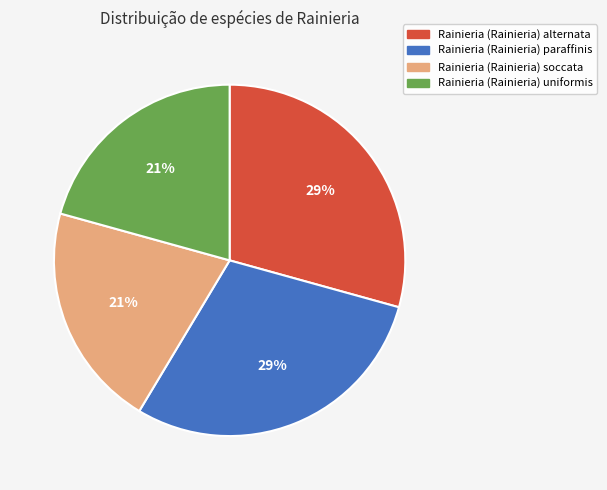

Is there any slice that represents more than half of the pie?

No